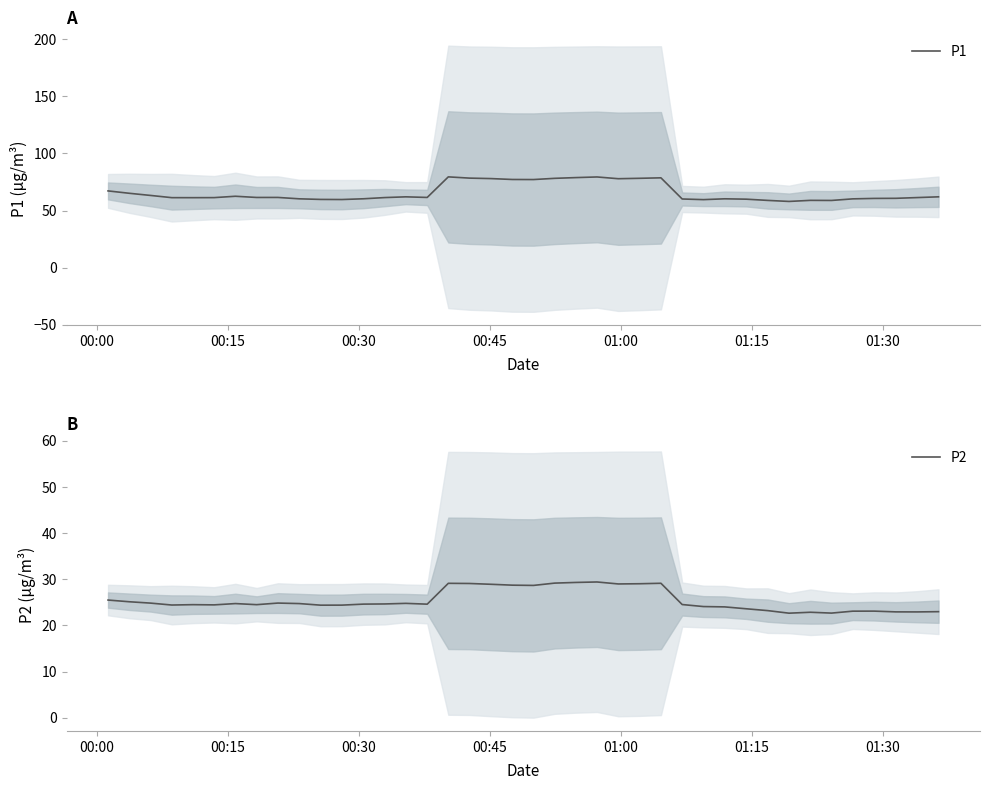

Which series has the largest total across all categories?

P1